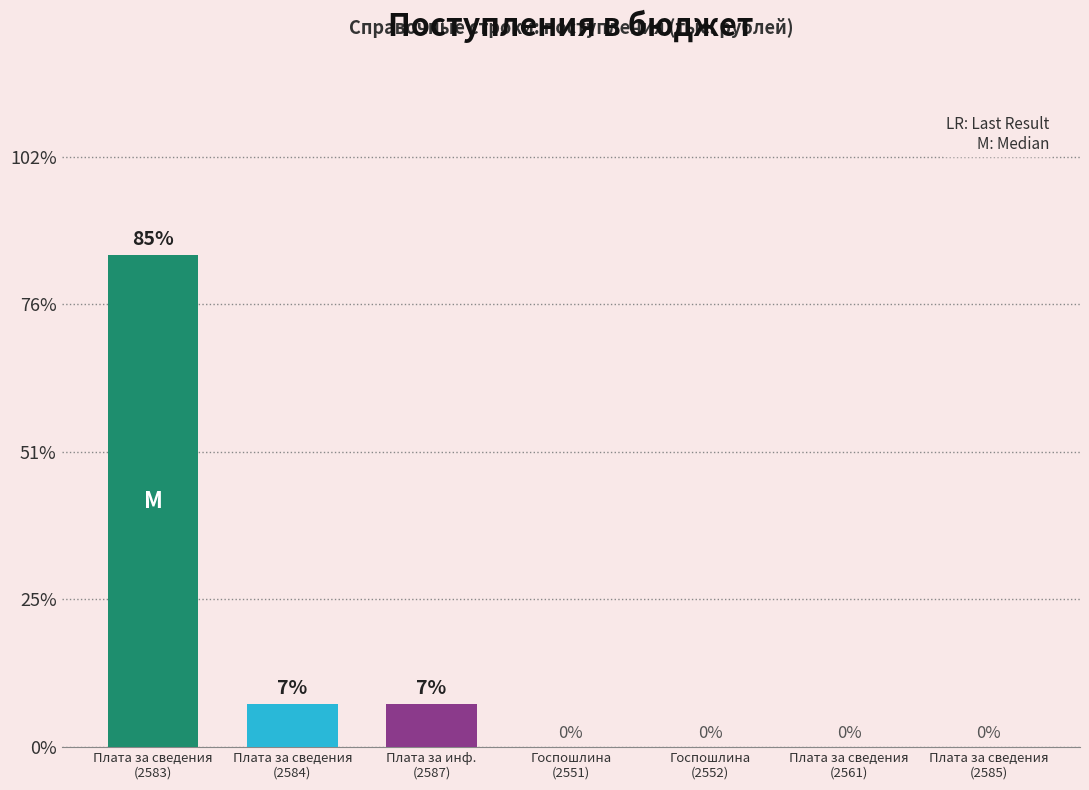

Which has a higher value, Госпошлина
(2551) or Плата за сведения
(2585)?

Госпошлина
(2551)